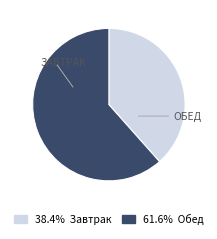

How many segments does this pie chart have?

2